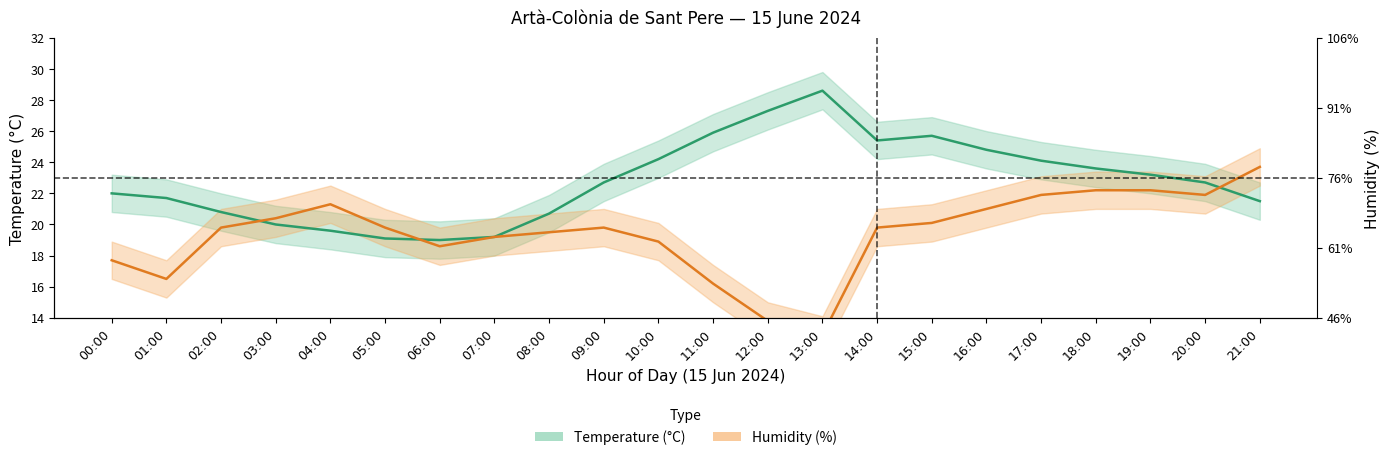

How many data points does each series have?

22